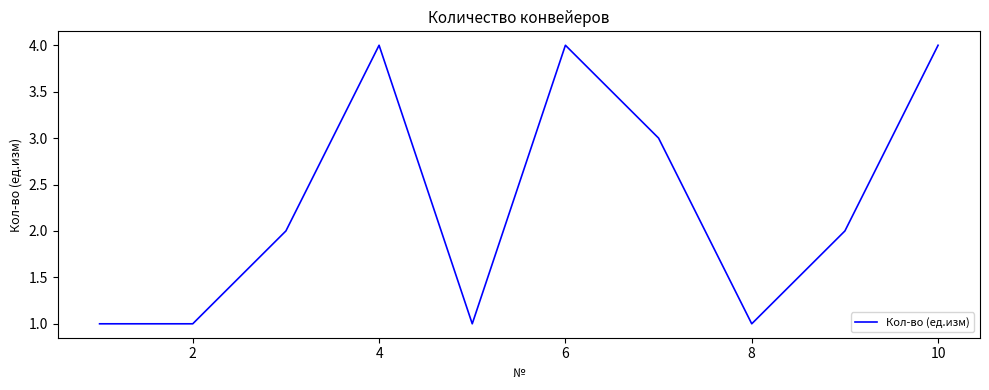

What is the greatest value displayed?

4